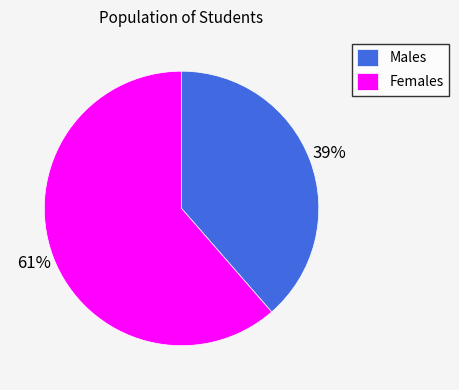

Which category accounts for the majority?

Females